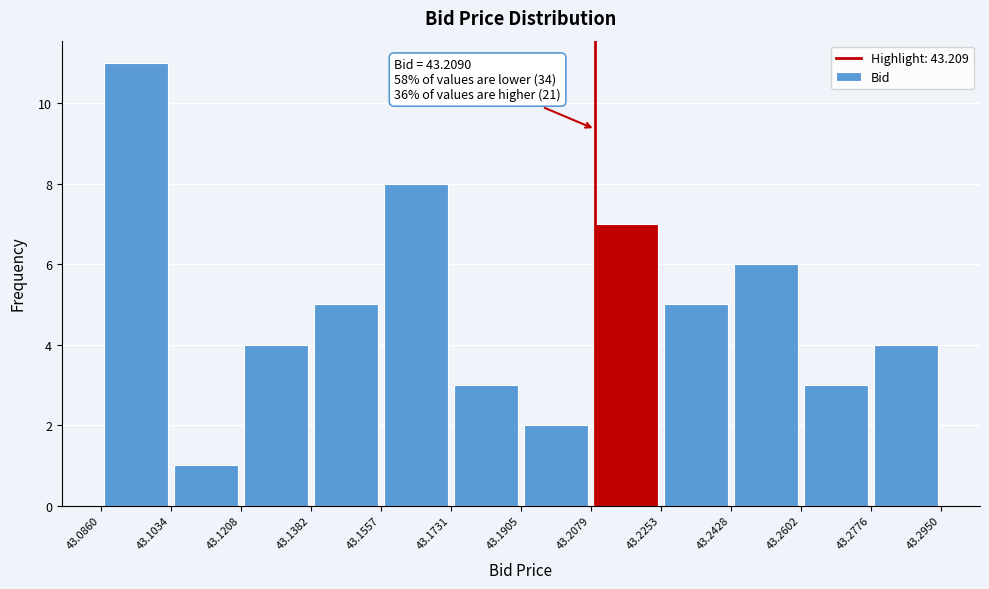

Which range on the x-axis has the tallest bar?

43.0860 to 43.1034